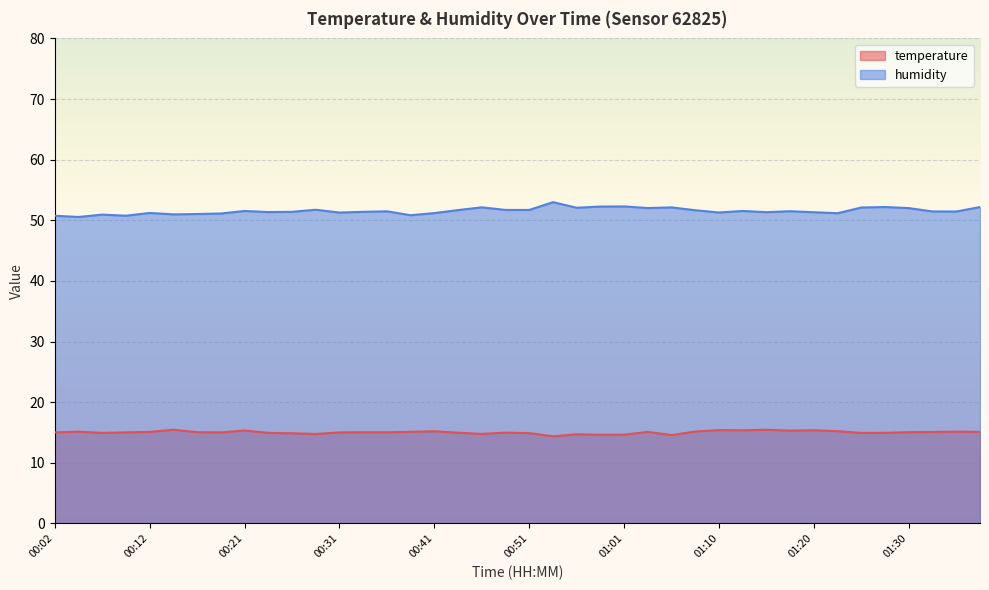

The value of humidity at 01:03 is 52.0. True or false?

True